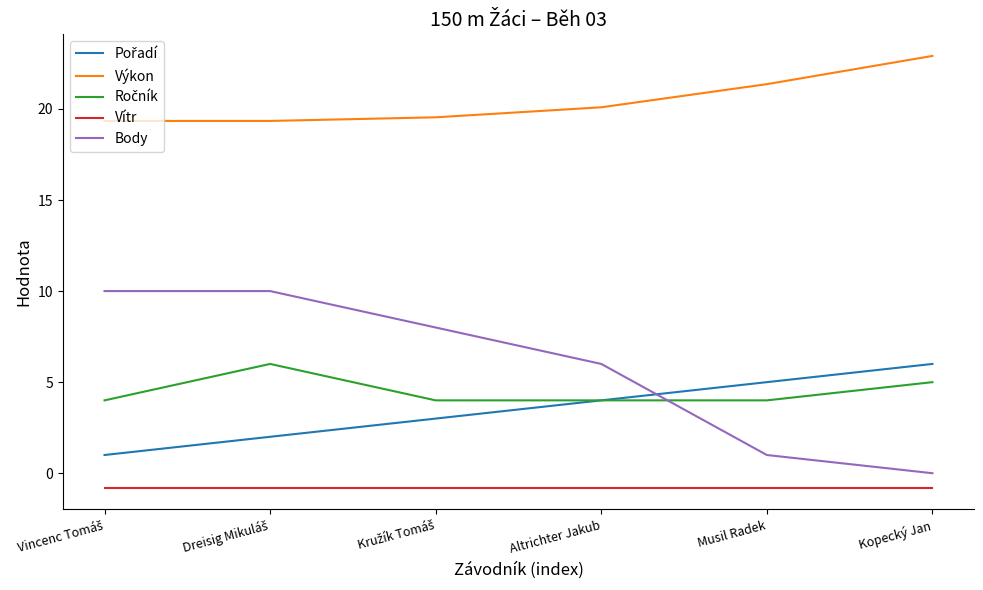

Which series has the largest range (max minus min)?

Body